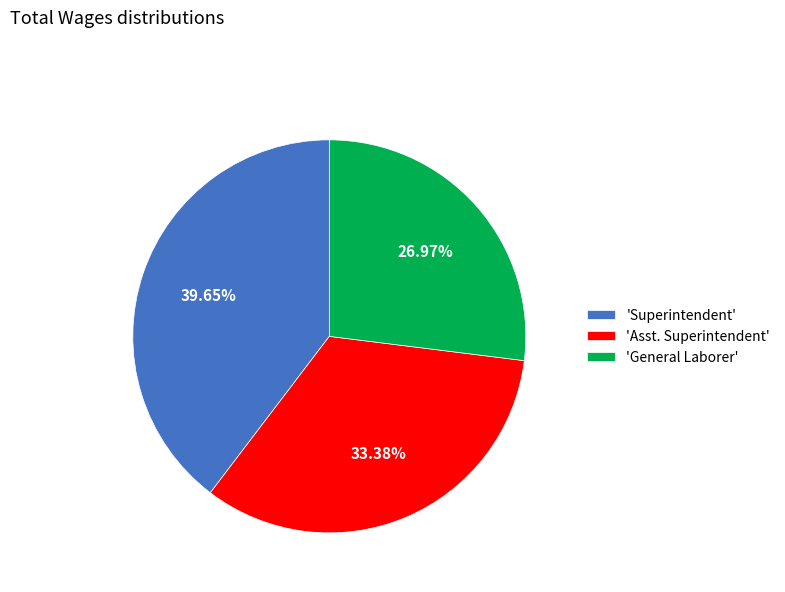

To the nearest percent, what is the average slice percentage?

33%